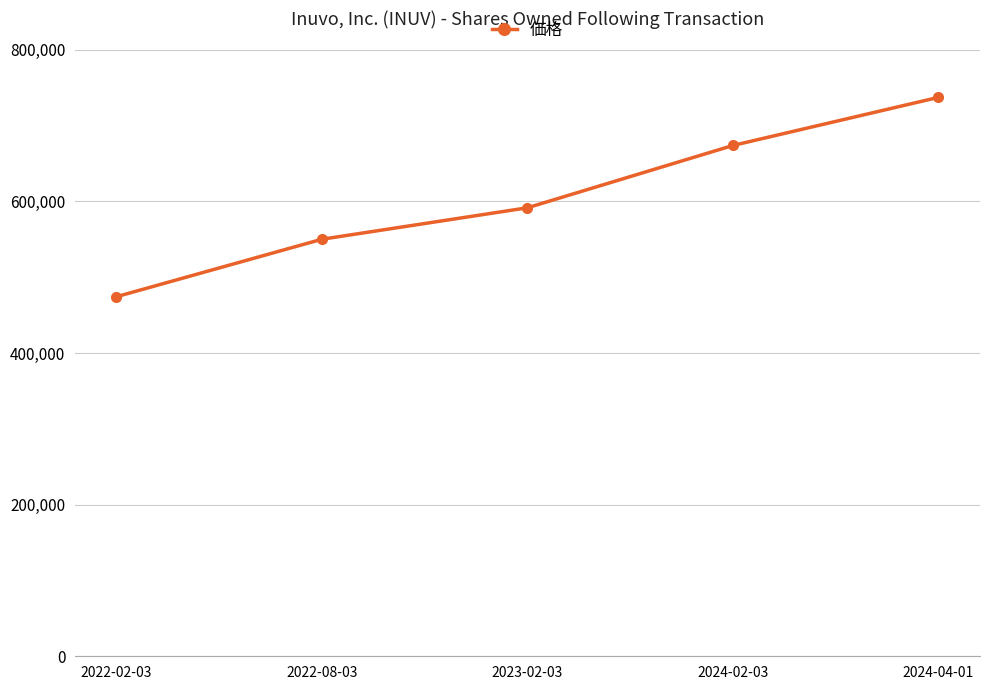

Rank the categories by value from highest to lowest.

2024-04-01, 2024-02-03, 2023-02-03, 2022-08-03, 2022-02-03